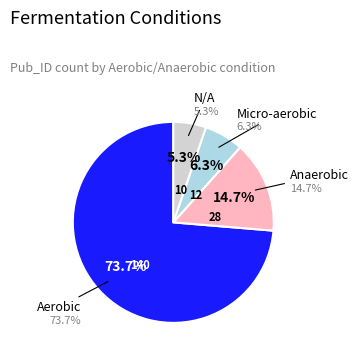

Count the number of slices in the pie.

4